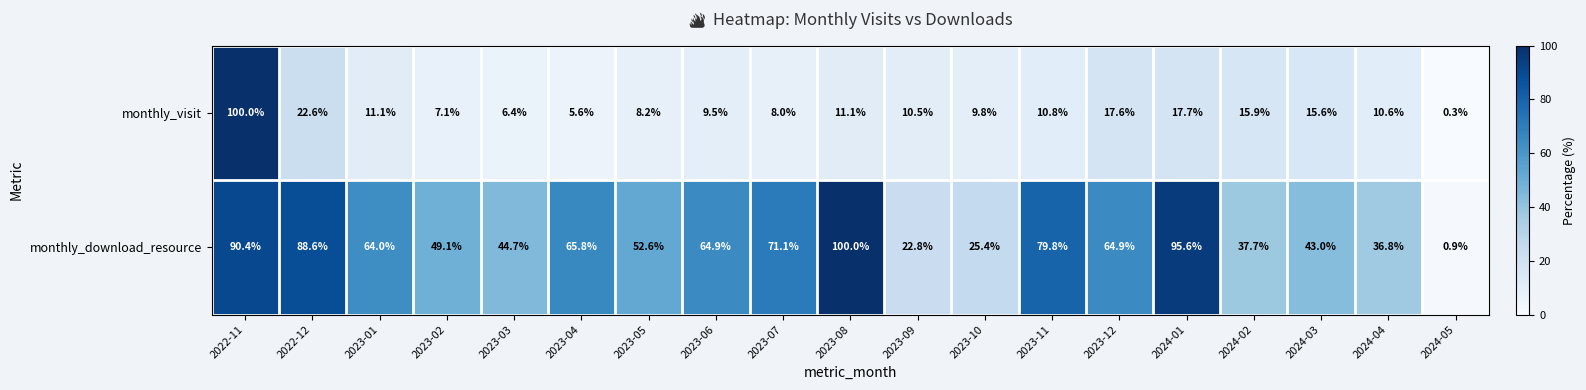

The value of monthly_visit at 2023-02 is 7.1. True or false?

True